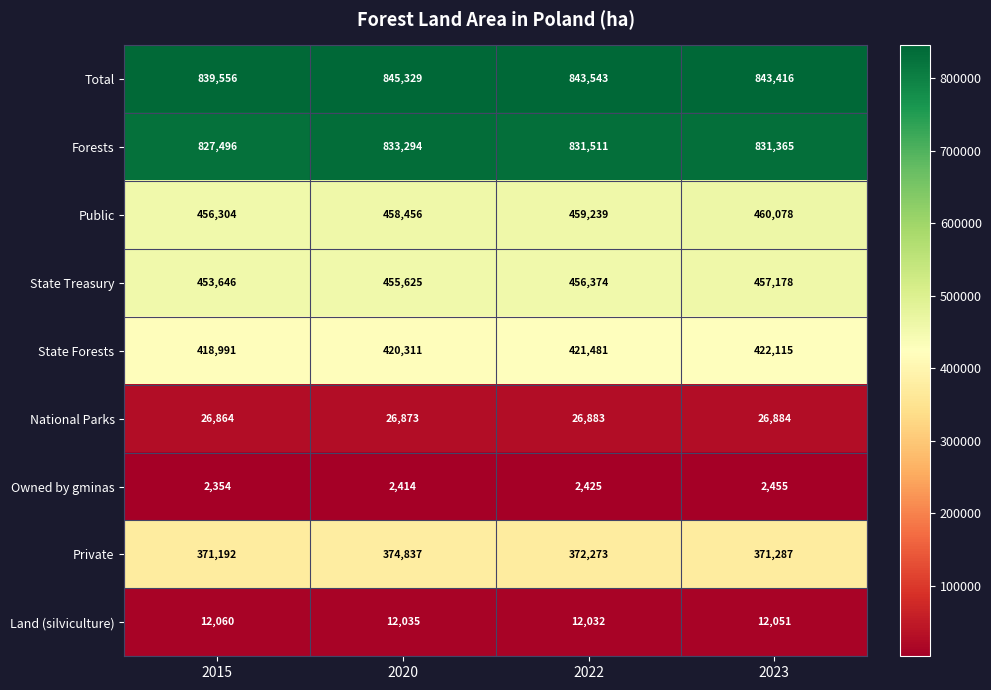

The value of State Forests at 2023 is 659230. True or false?

False